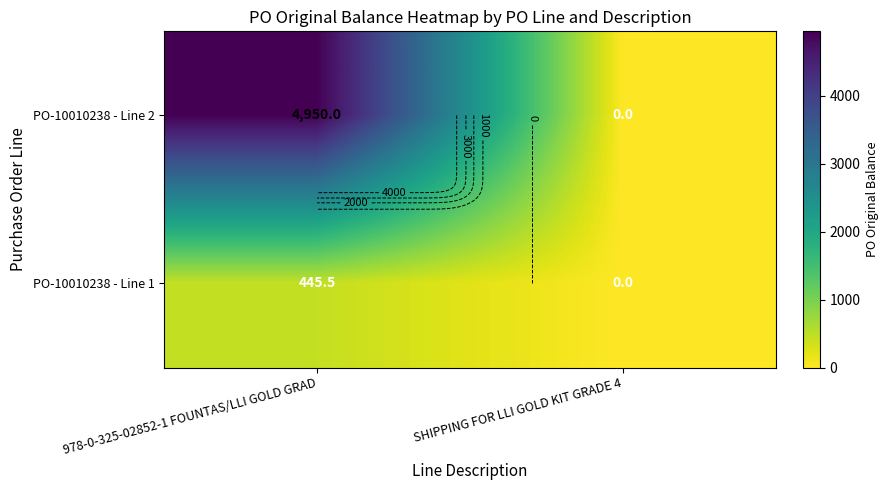

How many data points does each series have?

2